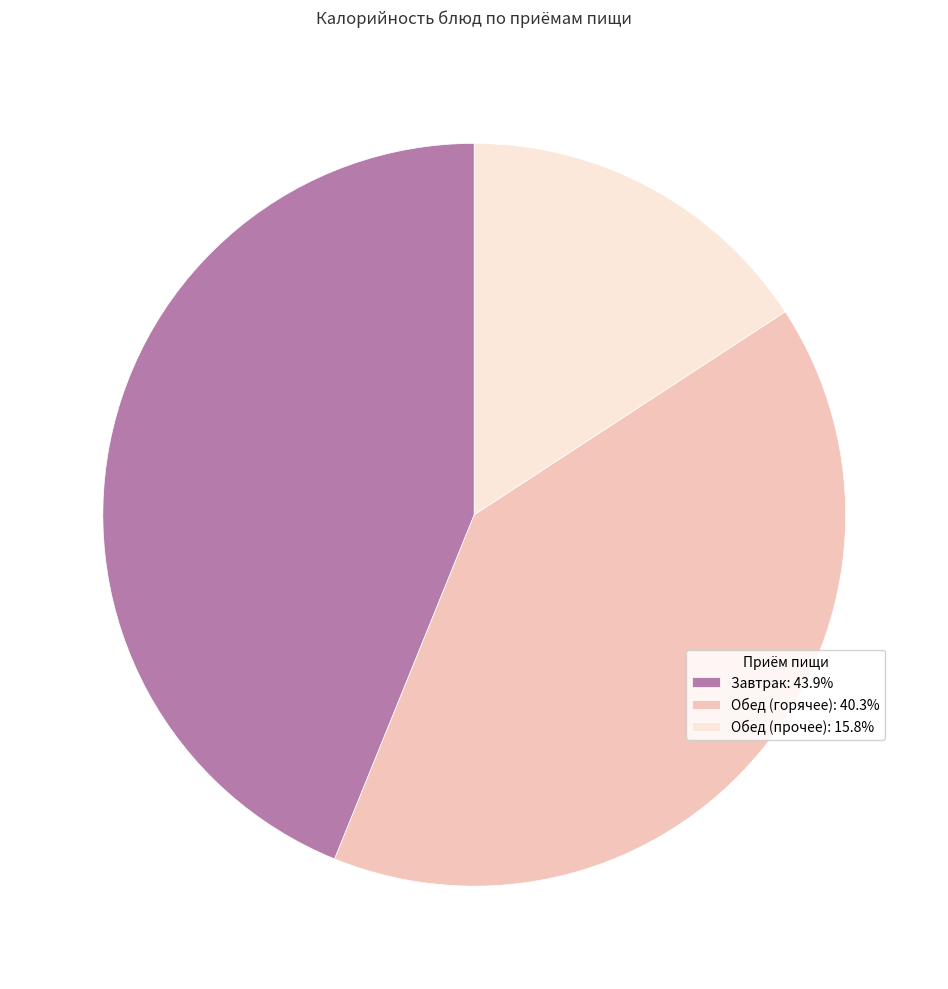

Is the sum of Обед (прочее): 15.8% and Завтрак: 43.9% greater than half?

Yes